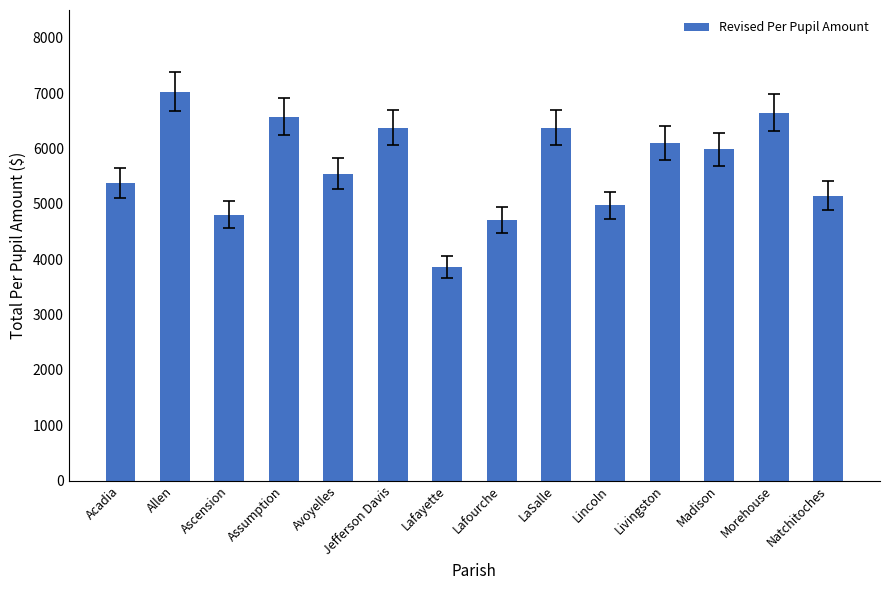

The chart shows a value of 6375.8 at LaSalle. True or false?

True